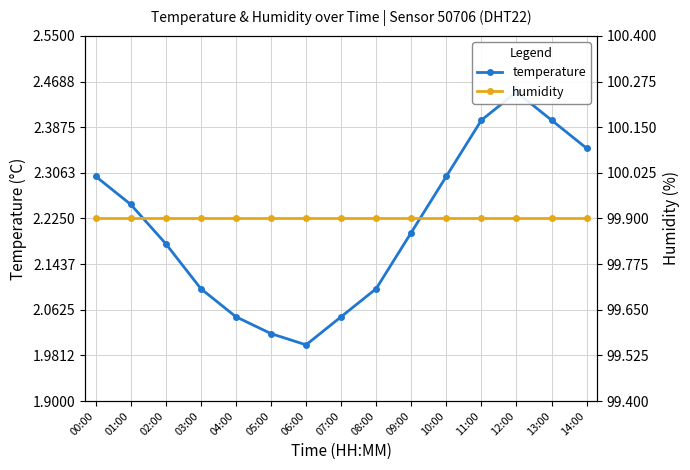

True or false: temperature has a value of 2.3 at 10:00.

True